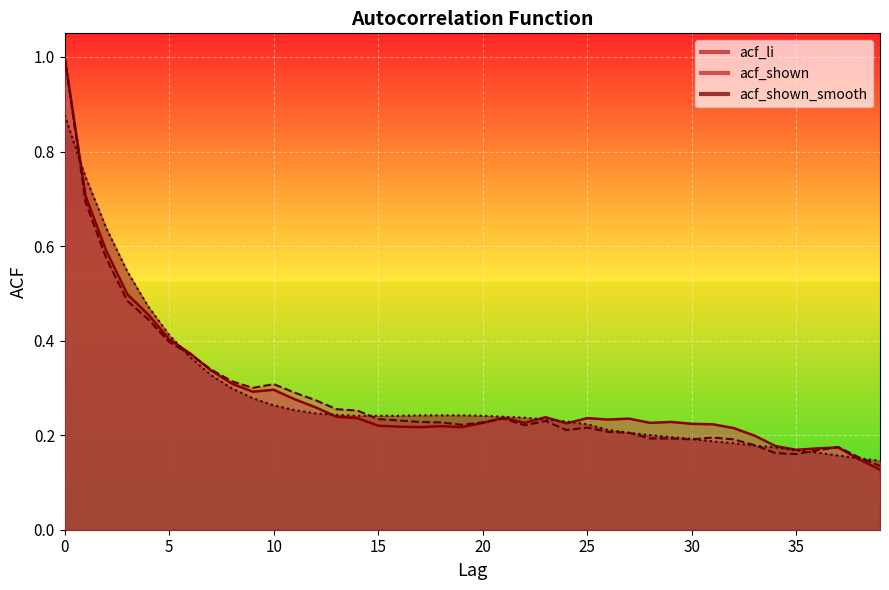

How many lines are shown in the chart?

3